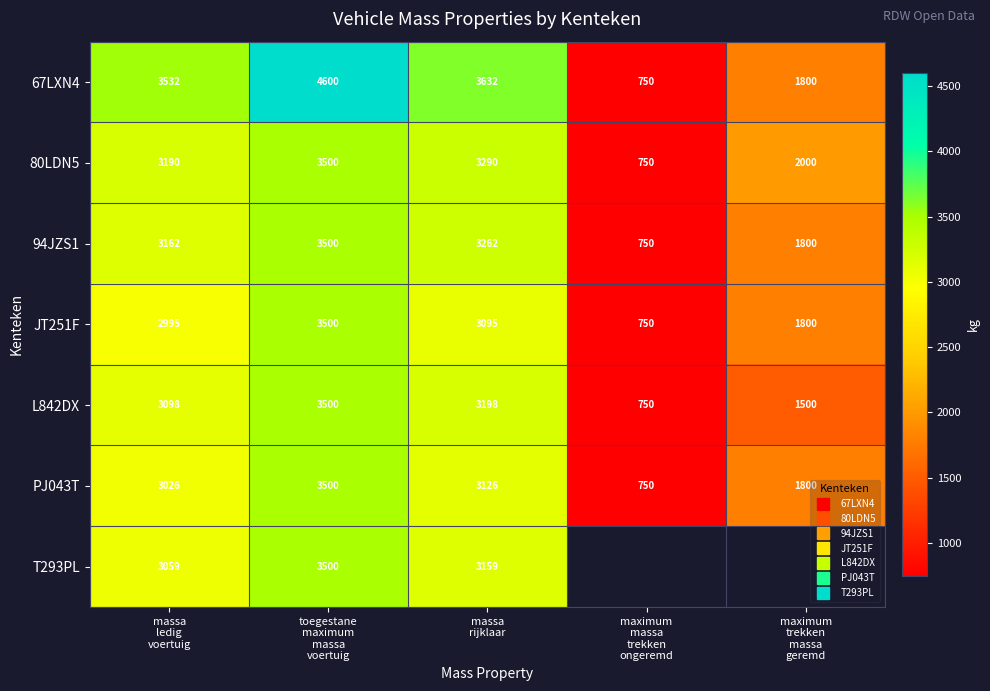

The 94JZS1 series shows 3162.0 at massa ledig voertuig. True or false?

True